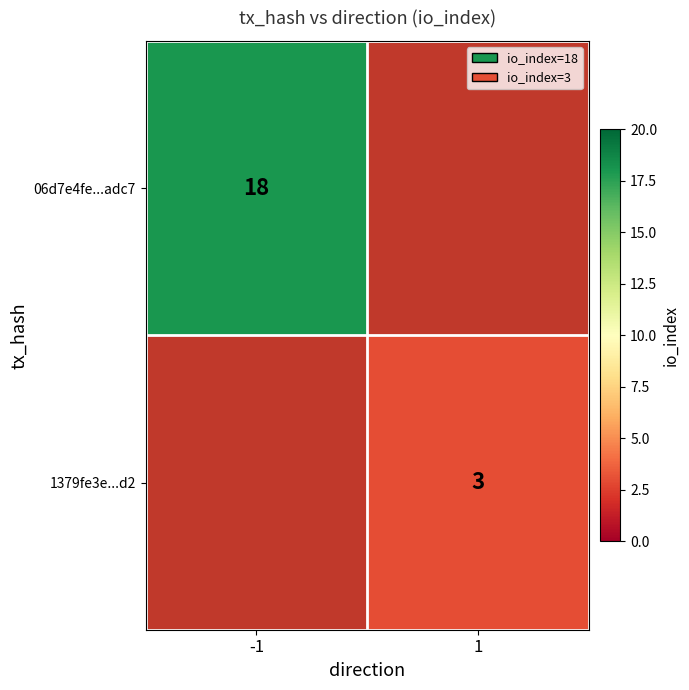

Is it true that 1379fe3e...d2 equals 3 at 1?

True